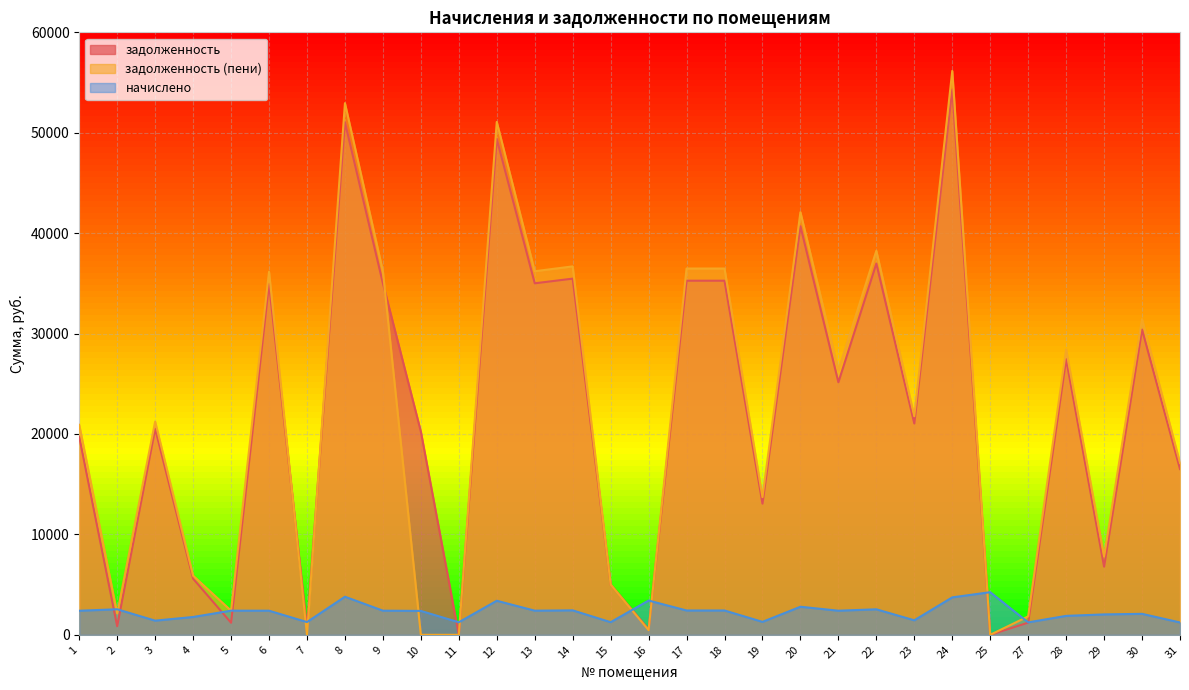

In задолженность, how many points are lower than both neighbors (excluding endpoints)?

11